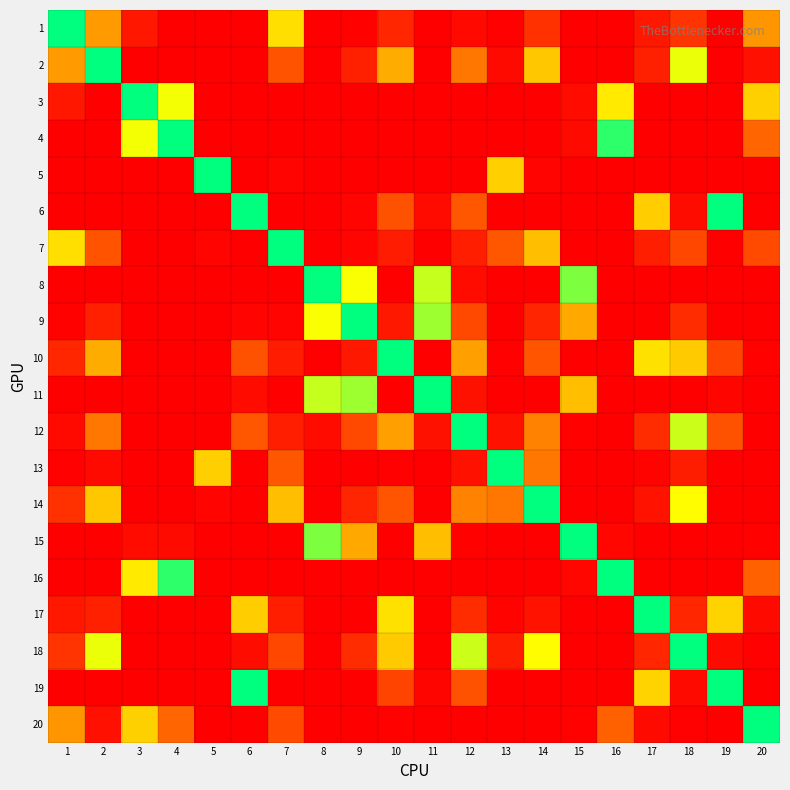

Reading right to left, what are all the values shown in this chart?

1: 20=0.4	19=0.0	18=0.2	17=0.1	16=0.0	15=0.0	14=0.2	13=0.0	12=0.0	11=0.0	10=0.1	9=0.0	8=0.0	7=0.6	6=0.0	5=0.0	4=0.0	3=0.1	2=0.4	1=1.0
2: 20=0.1	19=0.0	18=0.7	17=0.1	16=0.0	15=0.0	14=0.5	13=0.0	12=0.4	11=0.0	10=0.5	9=0.1	8=0.0	7=0.3	6=0.0	5=0.0	4=0.0	3=0.0	2=1.0	1=0.4
3: 20=0.6	19=0.0	18=0.0	17=0.0	16=0.6	15=0.0	14=0.0	13=0.0	12=0.0	11=0.0	10=0.0	9=0.0	8=0.0	7=0.0	6=0.0	5=0.0	4=0.7	3=1.0	2=0.0	1=0.1
4: 20=0.3	19=0.0	18=0.0	17=0.0	16=0.9	15=0.0	14=0.0	13=0.0	12=0.0	11=0.0	10=0.0	9=0.0	8=0.0	7=0.0	6=0.0	5=0.0	4=1.0	3=0.7	2=0.0	1=0.0
5: 20=0.0	19=0.0	18=0.0	17=0.0	16=0.0	15=0.0	14=0.0	13=0.6	12=0.0	11=0.0	10=0.0	9=0.0	8=0.0	7=0.0	6=0.0	5=1.0	4=0.0	3=0.0	2=0.0	1=0.0
6: 20=0.0	19=1.0	18=0.0	17=0.6	16=0.0	15=0.0	14=0.0	13=0.0	12=0.3	11=0.0	10=0.3	9=0.0	8=0.0	7=0.0	6=1.0	5=0.0	4=0.0	3=0.0	2=0.0	1=0.0
7: 20=0.2	19=0.0	18=0.2	17=0.1	16=0.0	15=0.0	14=0.5	13=0.3	12=0.1	11=0.0	10=0.1	9=0.0	8=0.0	7=1.0	6=0.0	5=0.0	4=0.0	3=0.0	2=0.3	1=0.6
8: 20=0.0	19=0.0	18=0.0	17=0.0	16=0.0	15=0.8	14=0.0	13=0.0	12=0.0	11=0.7	10=0.0	9=0.7	8=1.0	7=0.0	6=0.0	5=0.0	4=0.0	3=0.0	2=0.0	1=0.0
9: 20=0.0	19=0.0	18=0.1	17=0.0	16=0.0	15=0.5	14=0.1	13=0.0	12=0.2	11=0.8	10=0.1	9=1.0	8=0.7	7=0.0	6=0.0	5=0.0	4=0.0	3=0.0	2=0.1	1=0.0
10: 20=0.0	19=0.2	18=0.6	17=0.6	16=0.0	15=0.0	14=0.3	13=0.0	12=0.5	11=0.0	10=1.0	9=0.1	8=0.0	7=0.1	6=0.3	5=0.0	4=0.0	3=0.0	2=0.5	1=0.1
11: 20=0.0	19=0.0	18=0.0	17=0.0	16=0.0	15=0.5	14=0.0	13=0.0	12=0.1	11=1.0	10=0.0	9=0.8	8=0.7	7=0.0	6=0.0	5=0.0	4=0.0	3=0.0	2=0.0	1=0.0
12: 20=0.0	19=0.3	18=0.7	17=0.1	16=0.0	15=0.0	14=0.4	13=0.1	12=1.0	11=0.1	10=0.5	9=0.2	8=0.0	7=0.1	6=0.3	5=0.0	4=0.0	3=0.0	2=0.4	1=0.0
13: 20=0.0	19=0.0	18=0.1	17=0.0	16=0.0	15=0.0	14=0.4	13=1.0	12=0.1	11=0.0	10=0.0	9=0.0	8=0.0	7=0.3	6=0.0	5=0.6	4=0.0	3=0.0	2=0.0	1=0.0
14: 20=0.0	19=0.0	18=0.7	17=0.1	16=0.0	15=0.0	14=1.0	13=0.4	12=0.4	11=0.0	10=0.3	9=0.1	8=0.0	7=0.5	6=0.0	5=0.0	4=0.0	3=0.0	2=0.5	1=0.2
15: 20=0.0	19=0.0	18=0.0	17=0.0	16=0.0	15=1.0	14=0.0	13=0.0	12=0.0	11=0.5	10=0.0	9=0.5	8=0.8	7=0.0	6=0.0	5=0.0	4=0.0	3=0.0	2=0.0	1=0.0
16: 20=0.3	19=0.0	18=0.0	17=0.0	16=1.0	15=0.0	14=0.0	13=0.0	12=0.0	11=0.0	10=0.0	9=0.0	8=0.0	7=0.0	6=0.0	5=0.0	4=0.9	3=0.6	2=0.0	1=0.0
17: 20=0.0	19=0.6	18=0.1	17=1.0	16=0.0	15=0.0	14=0.1	13=0.0	12=0.1	11=0.0	10=0.6	9=0.0	8=0.0	7=0.1	6=0.6	5=0.0	4=0.0	3=0.0	2=0.1	1=0.1
18: 20=0.0	19=0.0	18=1.0	17=0.1	16=0.0	15=0.0	14=0.7	13=0.1	12=0.7	11=0.0	10=0.6	9=0.1	8=0.0	7=0.2	6=0.0	5=0.0	4=0.0	3=0.0	2=0.7	1=0.2
19: 20=0.0	19=1.0	18=0.0	17=0.6	16=0.0	15=0.0	14=0.0	13=0.0	12=0.3	11=0.0	10=0.2	9=0.0	8=0.0	7=0.0	6=1.0	5=0.0	4=0.0	3=0.0	2=0.0	1=0.0
20: 20=1.0	19=0.0	18=0.0	17=0.0	16=0.3	15=0.0	14=0.0	13=0.0	12=0.0	11=0.0	10=0.0	9=0.0	8=0.0	7=0.2	6=0.0	5=0.0	4=0.3	3=0.6	2=0.1	1=0.4